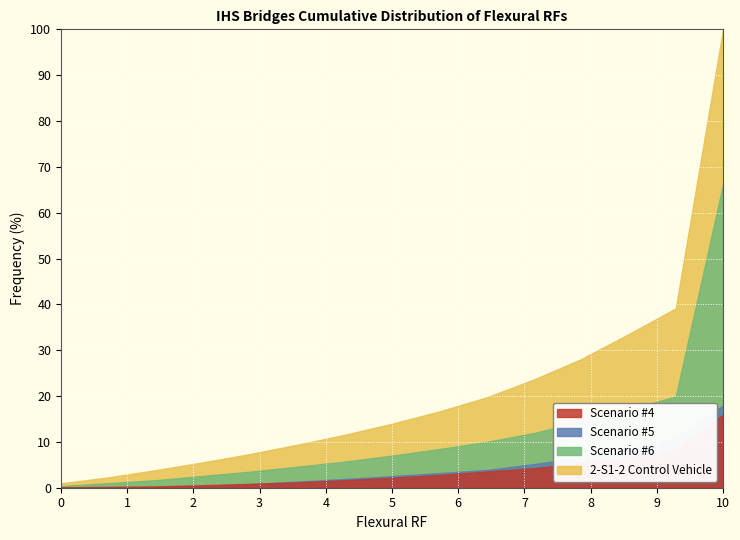

What is the maximum value shown in the chart?

100.0